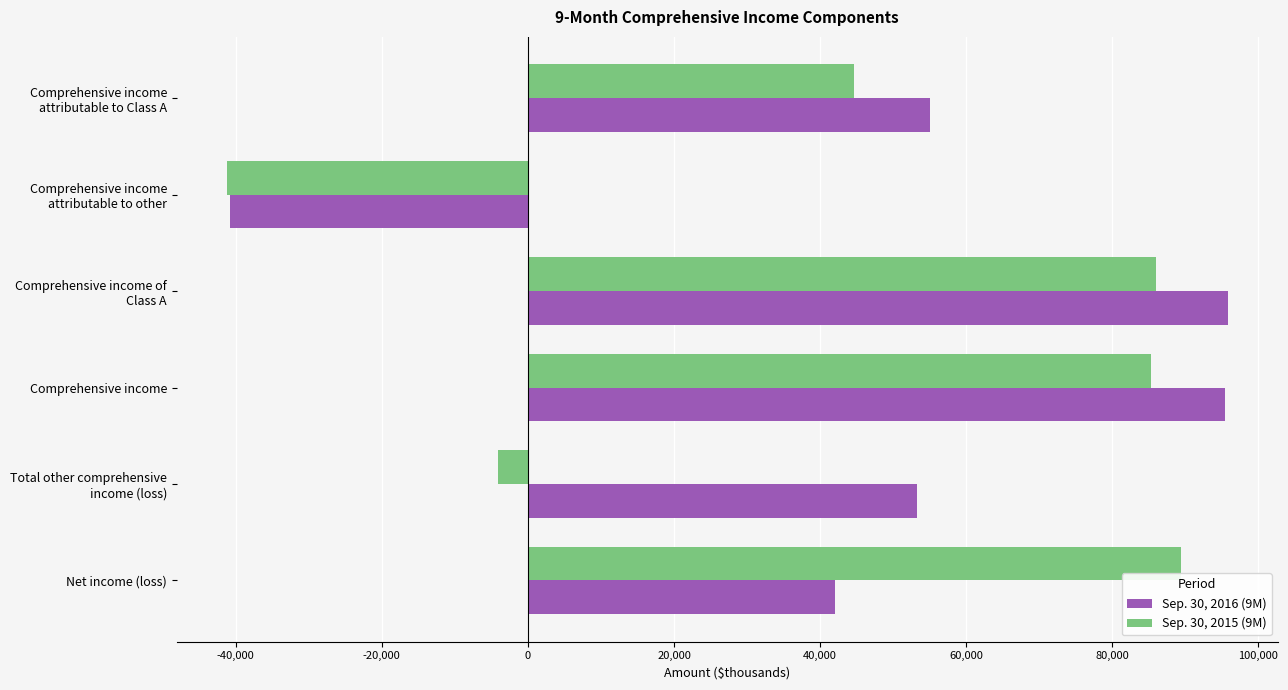

What is the approximate value of Sep. 30, 2016 (9M) at Comprehensive income, to the nearest 10?

95370